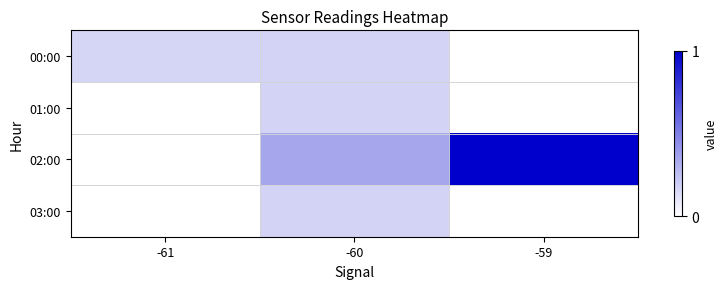

What is the maximum value shown in the chart?

1.0